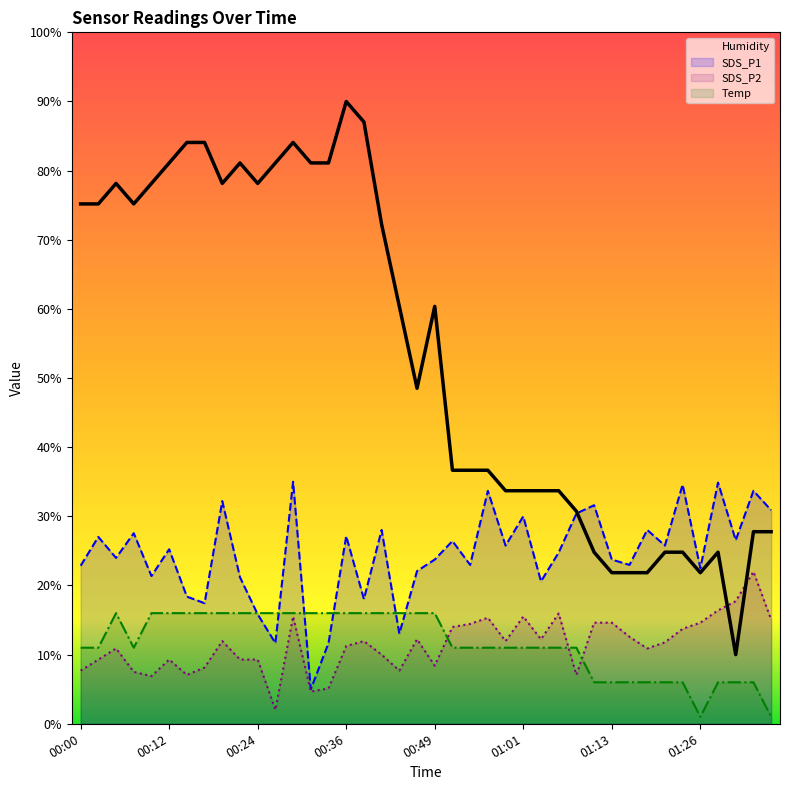

Rank the series at 01:31 from highest to lowest value.

SDS_P1, SDS_P2, Humidity, Temp